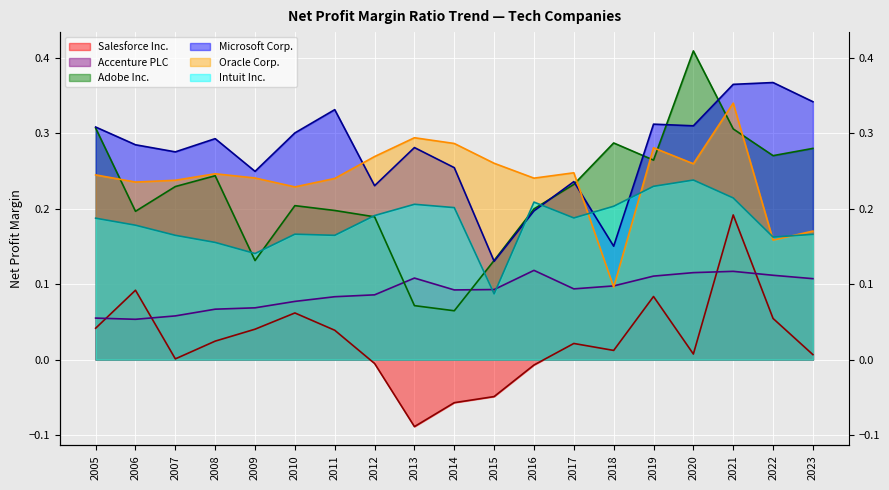

What are all the series names shown in the legend?

Salesforce Inc., Accenture PLC, Adobe Inc., Microsoft Corp., Oracle Corp., Intuit Inc.